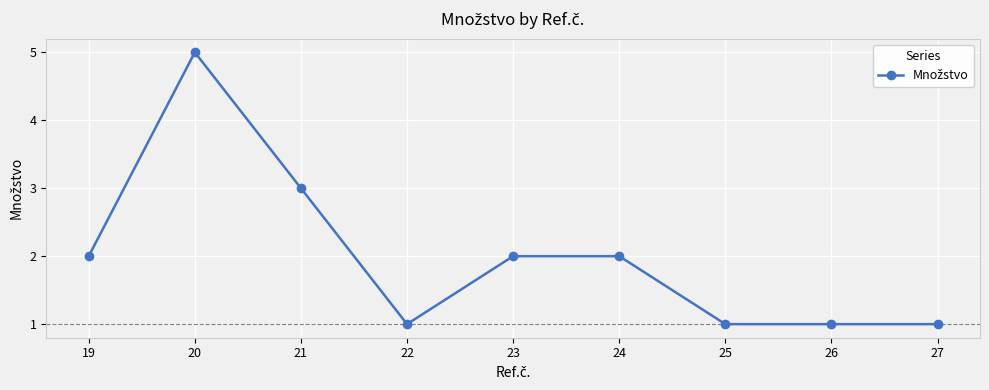

What is the minimum value shown in the chart?

1